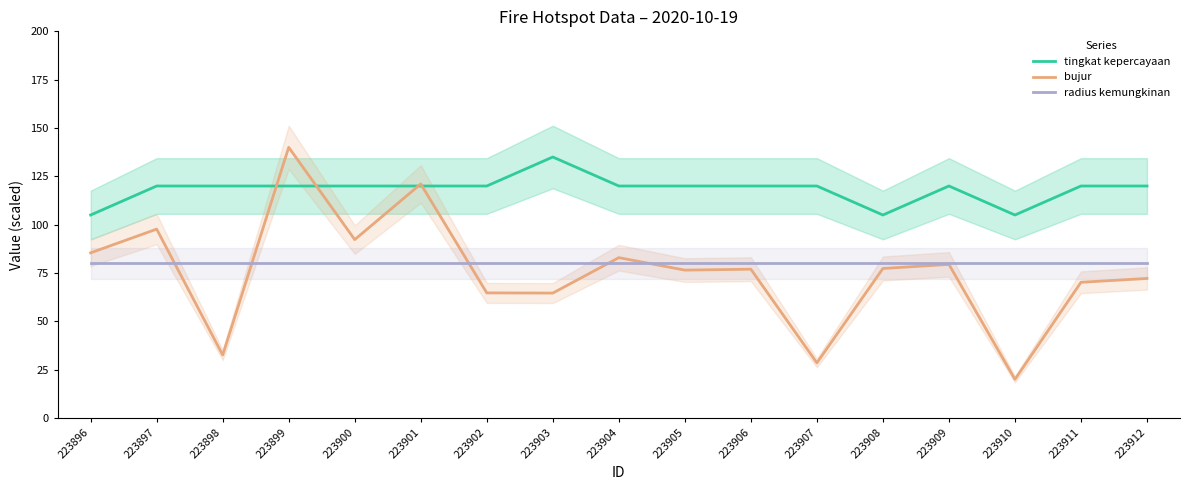

What are all the series names shown in the legend?

tingkat kepercayaan, bujur, radius kemungkinan